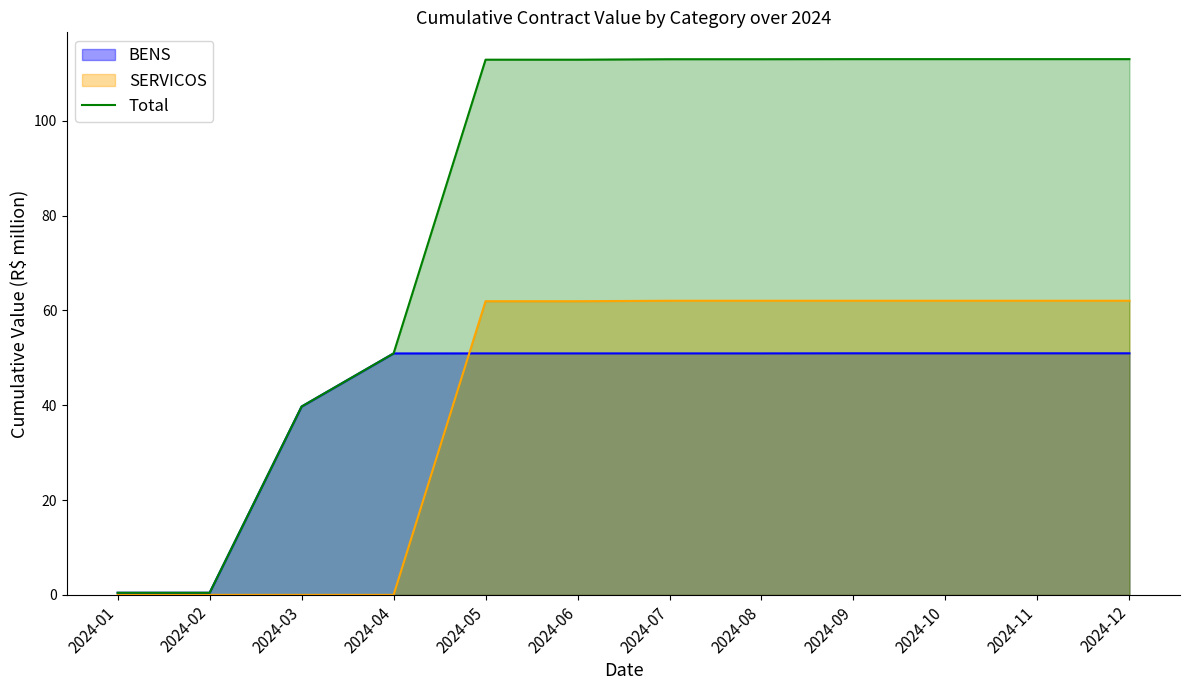

Count the number of data series in this chart.

3